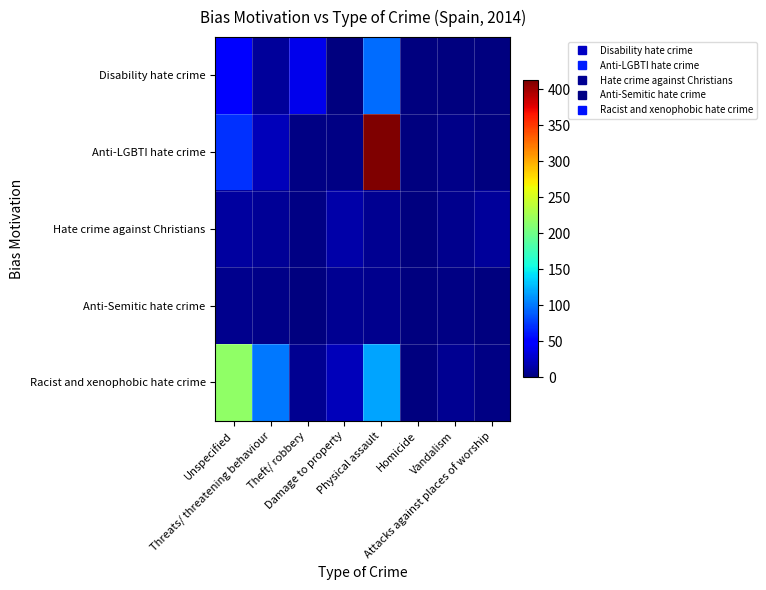

Reading left to right, transcribe all the data shown in this chart.

Disability hate crime: Unspecified=51	Threats/ threatening behaviour=10	Theft/ robbery=40	Damage to property=1	Physical assault=96	Homicide=1	Vandalism=0	Attacks against places of worship=0
Anti-LGBTI hate crime: Unspecified=71	Threats/ threatening behaviour=22	Theft/ robbery=2	Damage to property=2	Physical assault=412	Homicide=0	Vandalism=4	Attacks against places of worship=0
Hate crime against Christians: Unspecified=12	Threats/ threatening behaviour=9	Theft/ robbery=3	Damage to property=16	Physical assault=7	Homicide=0	Vandalism=6	Attacks against places of worship=10
Anti-Semitic hate crime: Unspecified=5	Threats/ threatening behaviour=4	Theft/ robbery=1	Damage to property=7	Physical assault=5	Homicide=0	Vandalism=2	Attacks against places of worship=0
Racist and xenophobic hate crime: Unspecified=217	Threats/ threatening behaviour=101	Theft/ robbery=8	Damage to property=21	Physical assault=118	Homicide=0	Vandalism=8	Attacks against places of worship=2